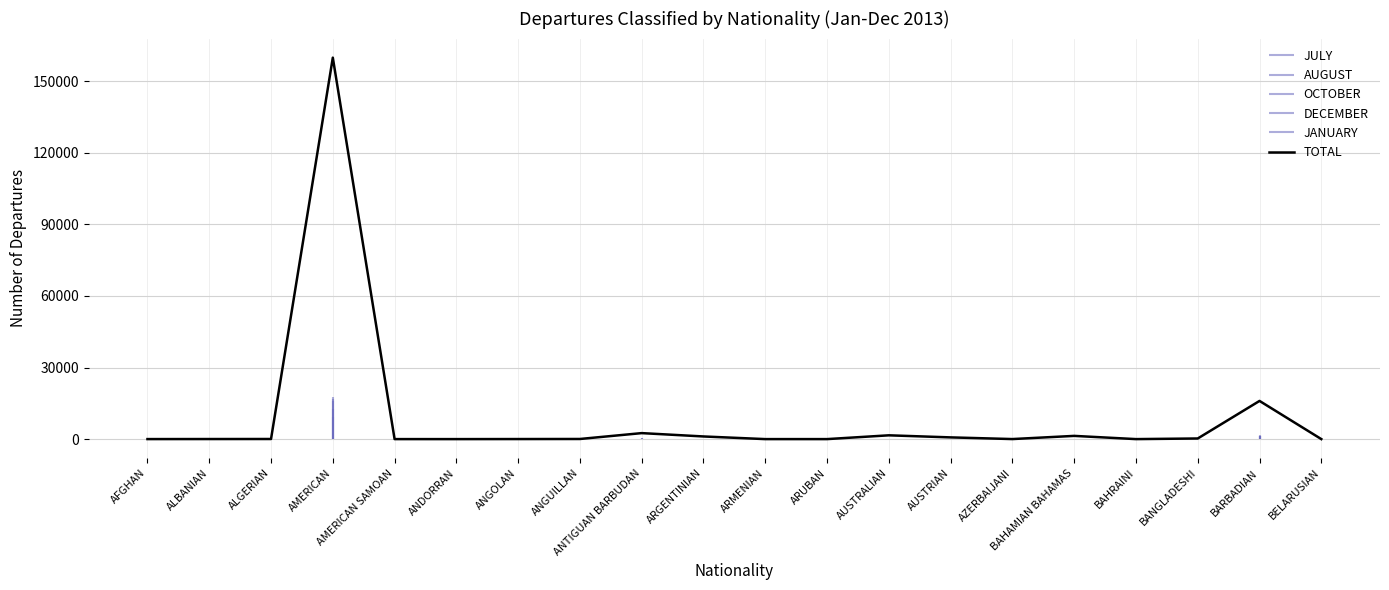

What is the smallest value displayed?

1